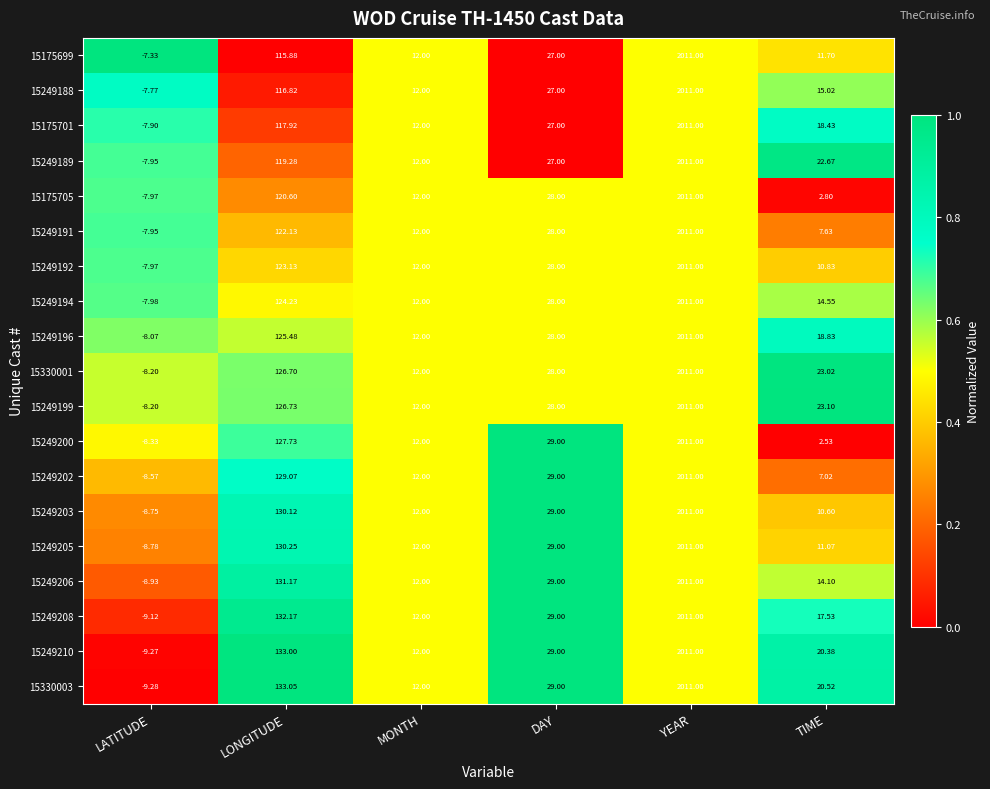

What is the spread (max minus min) of values at TIME?

20.6